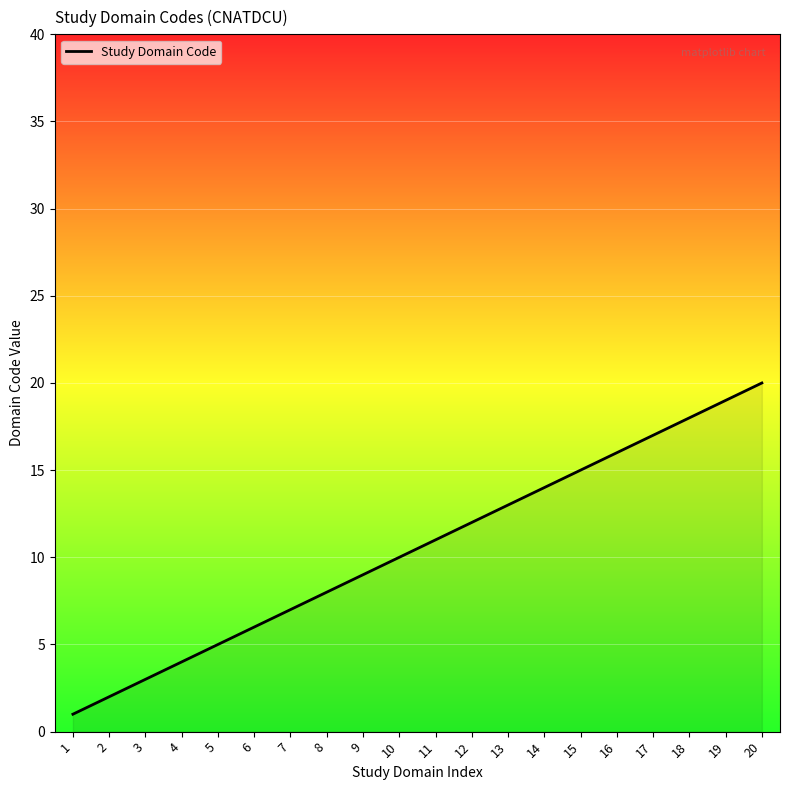

Where is the data nearest to the value 10?

10